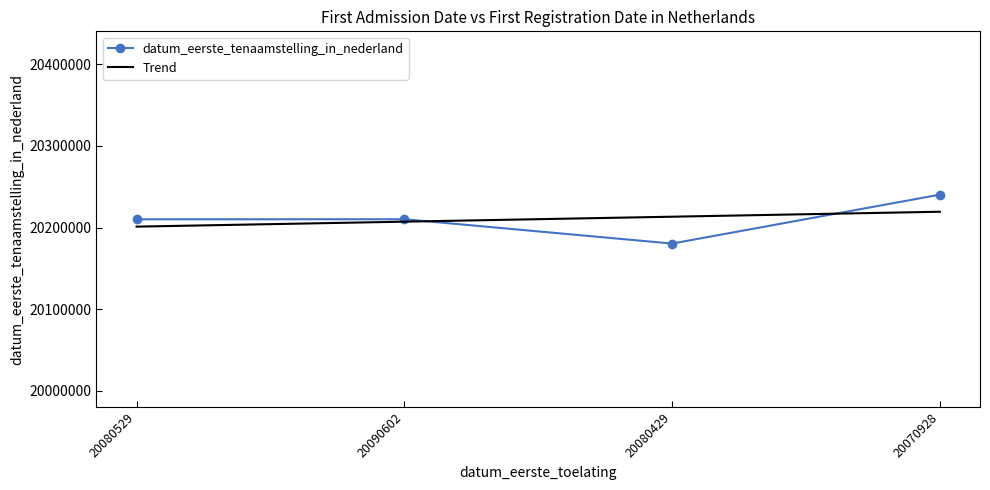

At which category is the sum across all series the highest?

20070928